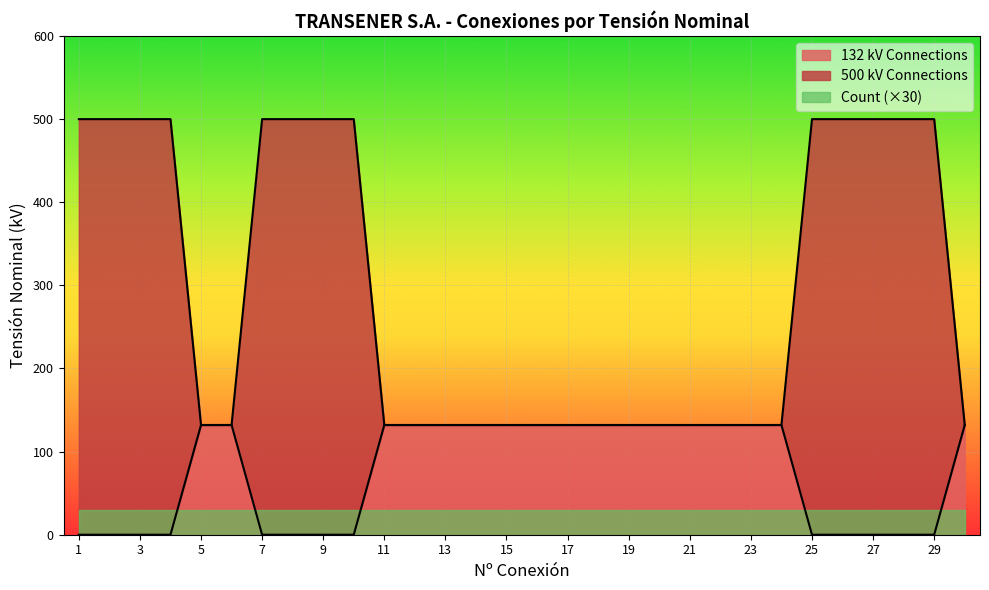

The Count series shows 1 at 3. True or false?

True